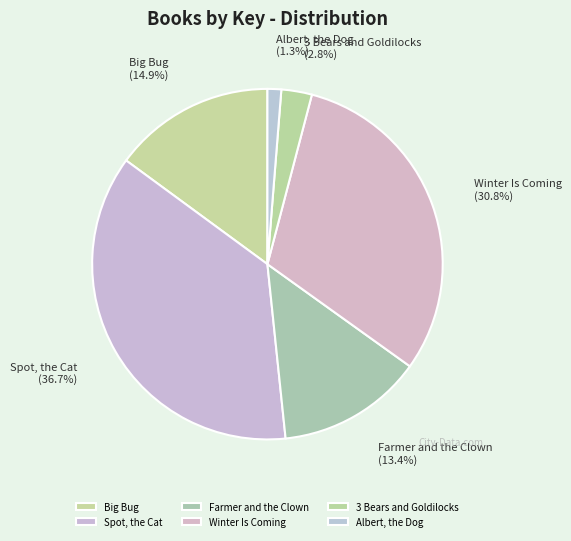

What percentage is the Albert, the Dog slice, to the nearest percent?

1%